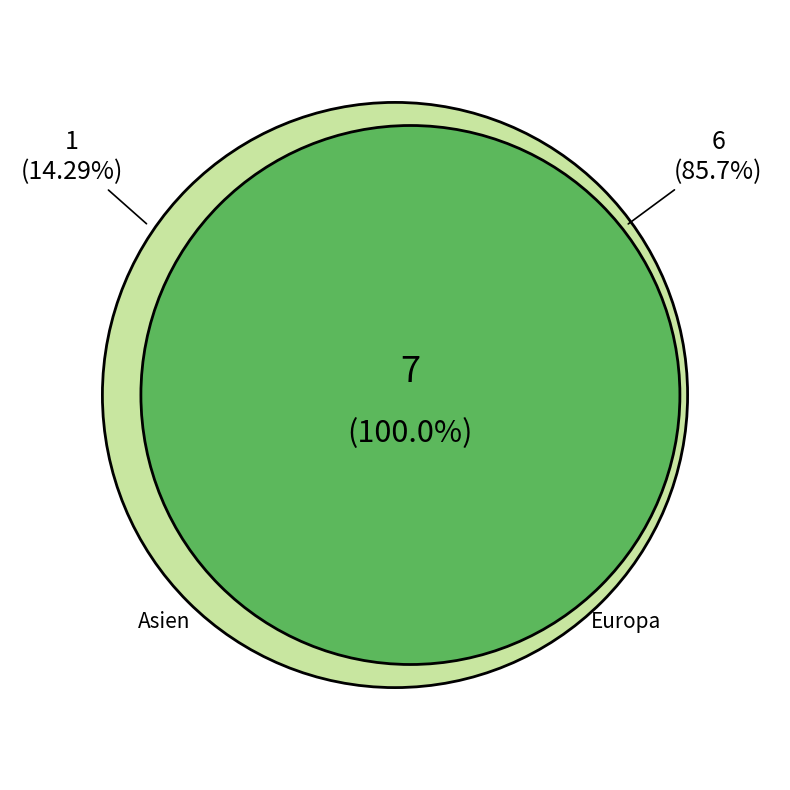

Does Herkunft unbekannt account for over 50% of the chart?

No